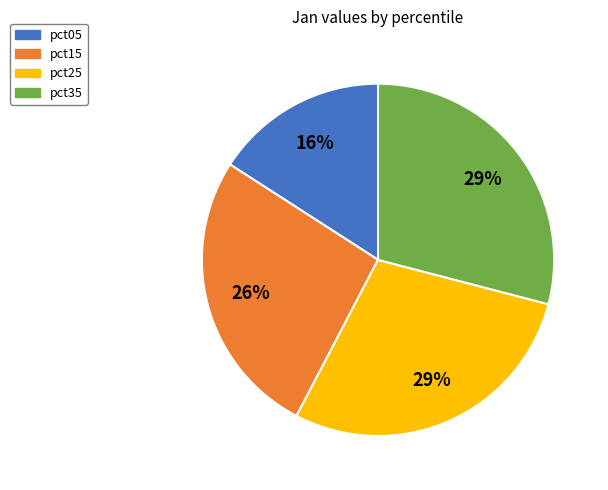

Which slice is the smallest?

pct05